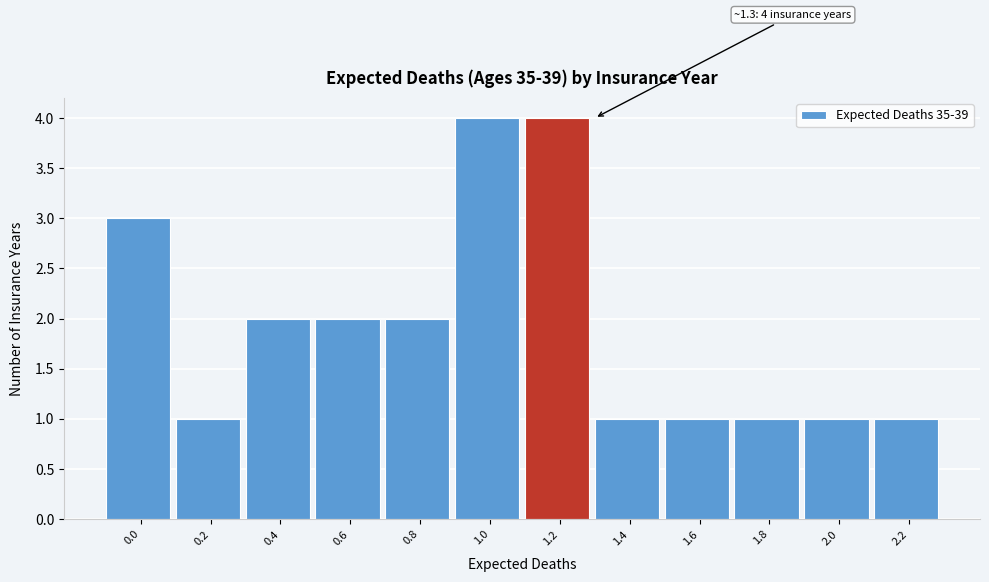

Reading right to left, transcribe all the data shown in this chart.

2.2=1	2.0=1	1.8=1	1.6=1	1.4=1	1.2=4	1.0=4	0.8=2	0.6=2	0.4=2	0.2=1	0.0=3